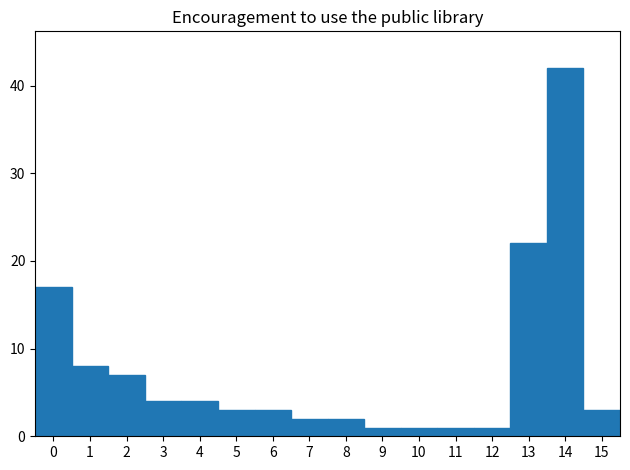

How tall is the bar that spans 10.5 to 11.5 on the x-axis? The values are not printed on the chart, so give them approximately, as read against the axis.

1